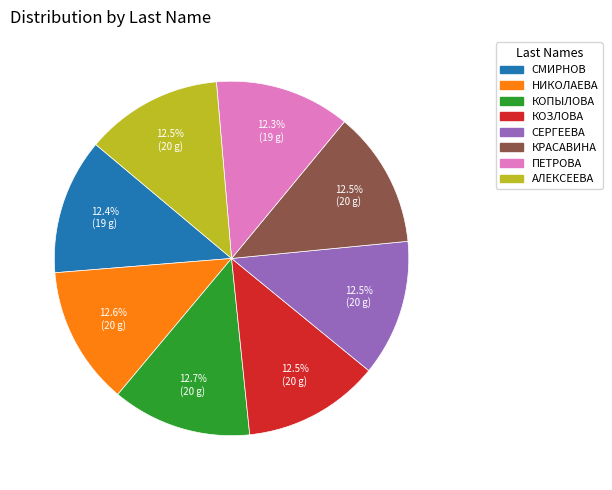

Is there any slice that represents more than half of the pie?

No